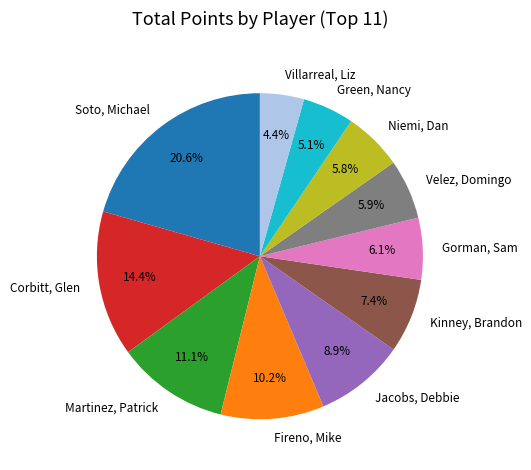

Rank the categories by value from lowest to highest.

Villarreal, Liz, Green, Nancy, Niemi, Dan, Velez, Domingo, Gorman, Sam, Kinney, Brandon, Jacobs, Debbie, Fireno, Mike, Martinez, Patrick, Corbitt, Glen, Soto, Michael